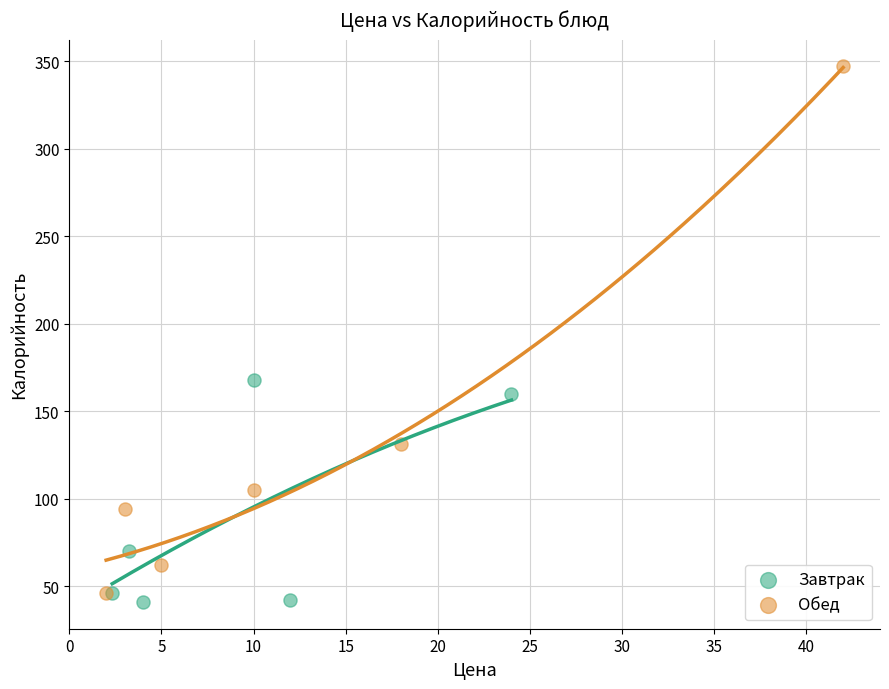

Which series has the widest spread of Y values?

Обед